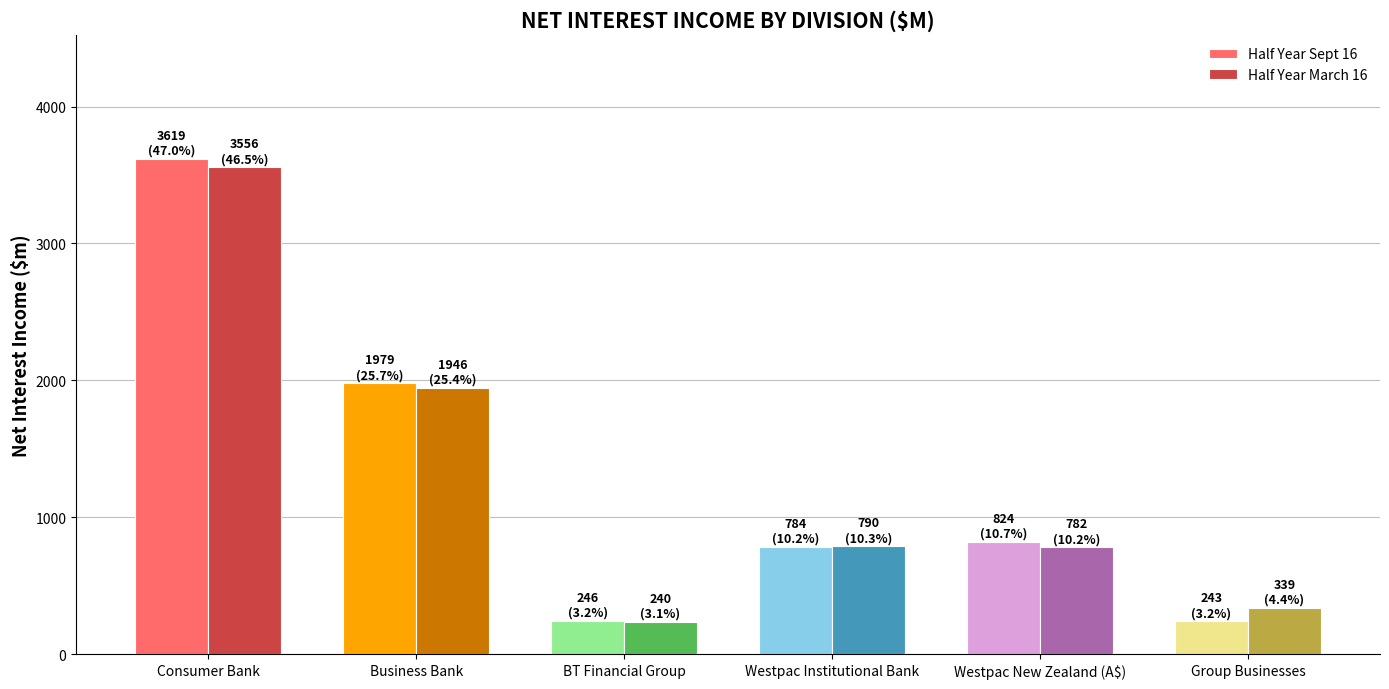

What is the difference between the maximum and second lowest values in the Half Year Sept 16 series?

3373